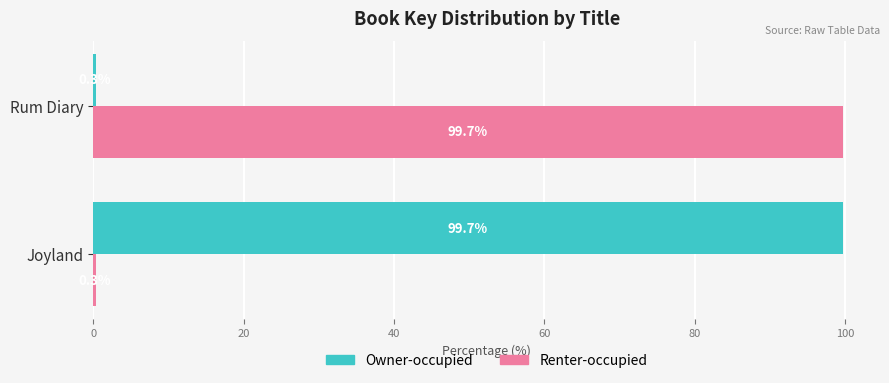

Is it true that Owner-occupied equals 0.3 at Rum Diary?

True